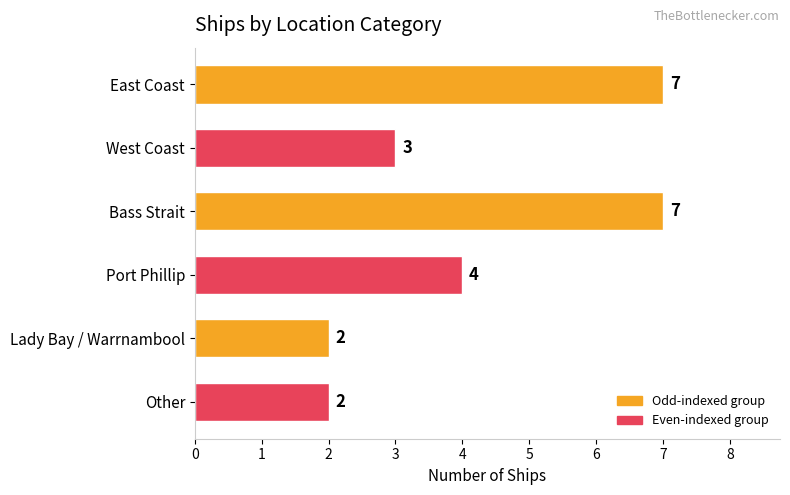

What is the sum of the values at East Coast and Lady Bay / Warrnambool?

9